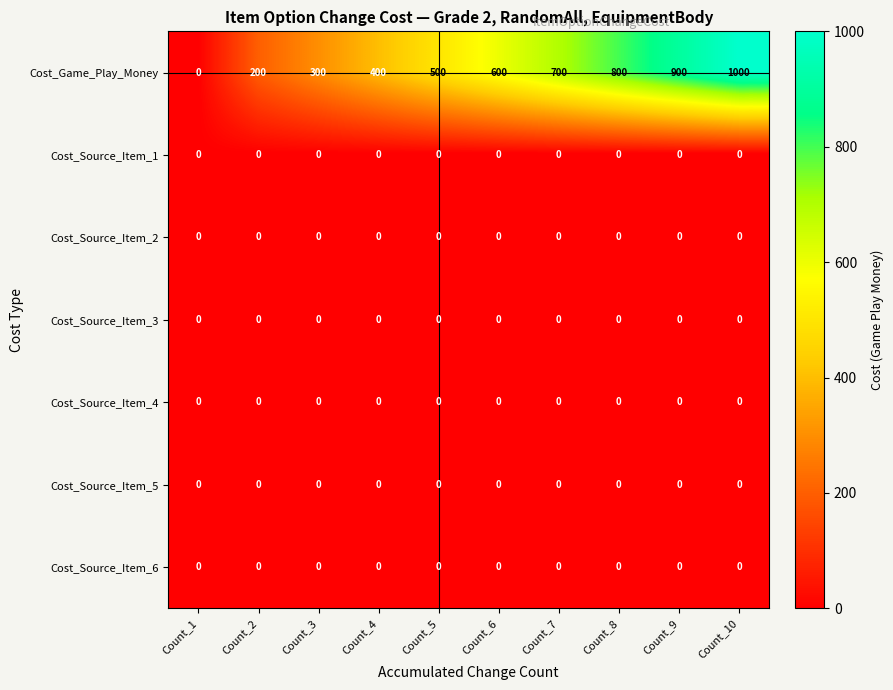

What is the sum of the Cost_Game_Play_Money values at Count_9 and Count_7?

1600